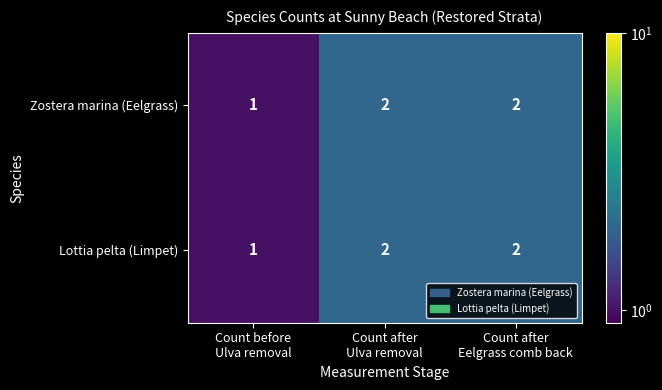

Count the Zostera marina (Eelgrass) values in the range 1 to 2.

3